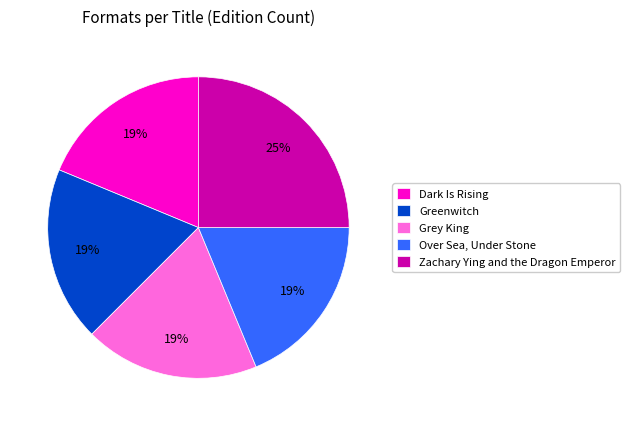

How many segments does this pie chart have?

5